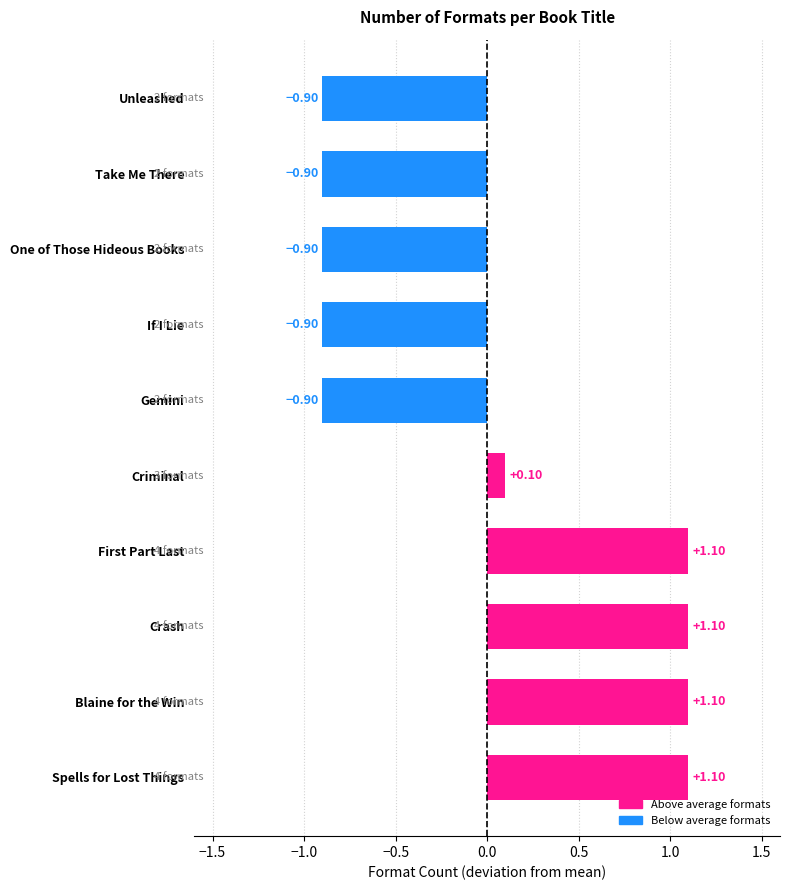

What is the difference between the second highest and second lowest values?

2.0